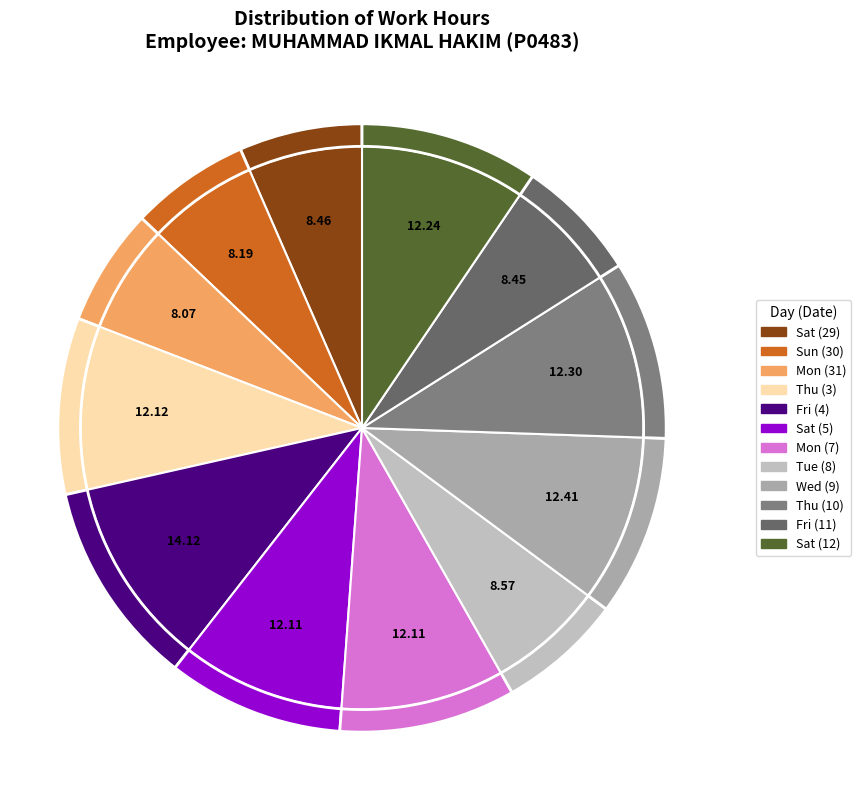

The Fri (4) slice represents 22% of the pie. True or false?

False